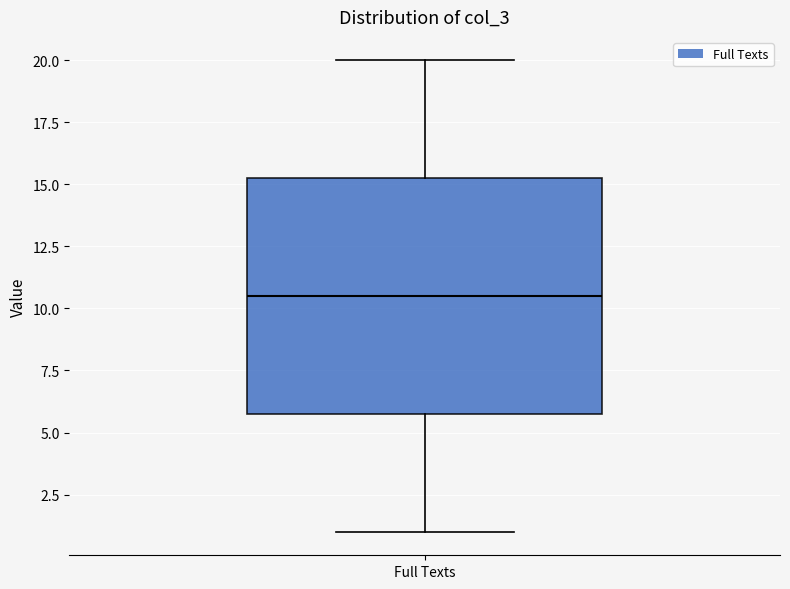

Where is the upper edge of the box for Full Texts on the y-axis? The values are not printed on the chart, so give them approximately, as read against the axis.

15.5